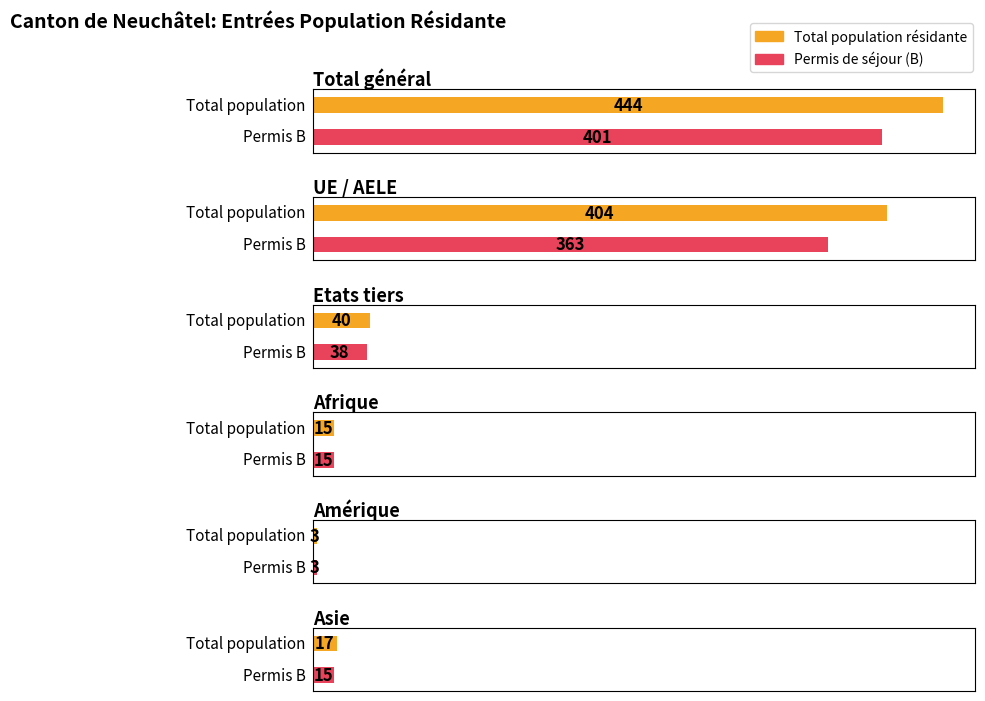

What is the label of the 5th bar from the left?

Amérique